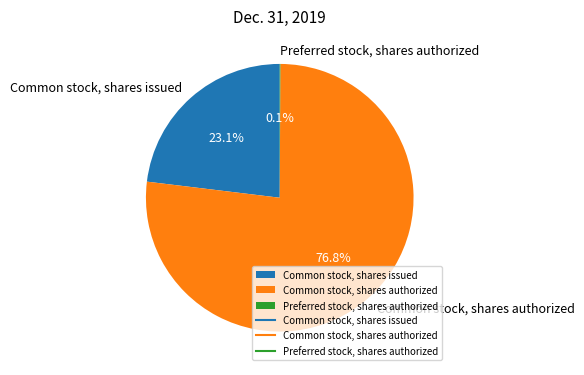

Combined, what portion of the pie is Common stock, shares authorized and Common stock, shares issued?

99.9%